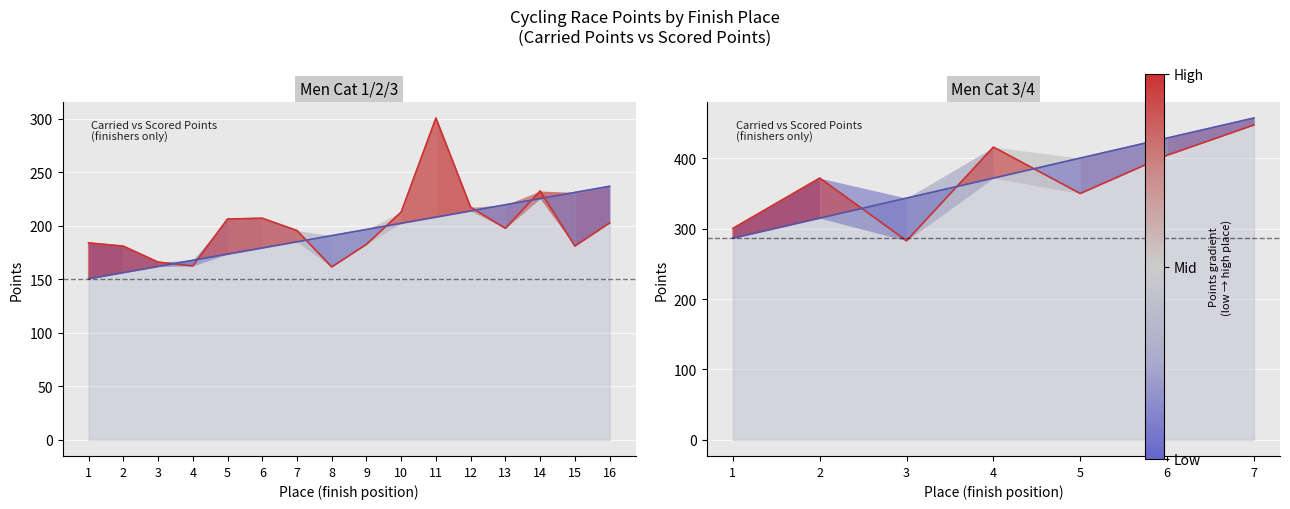

What is the value of the Carried Points point at the 7th from the left?

195.4